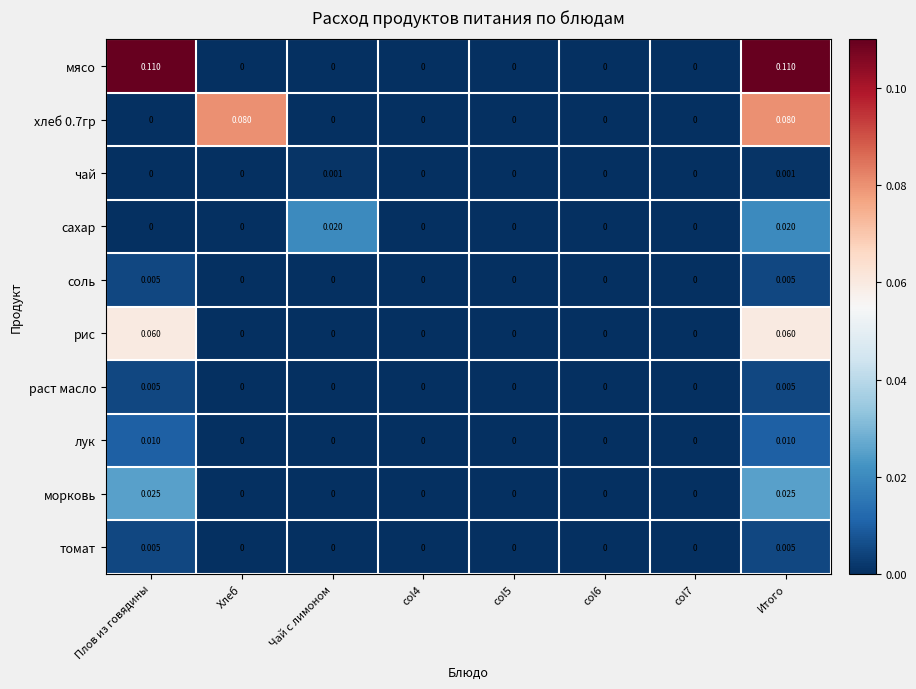

Which series has the largest total across all categories?

мясо